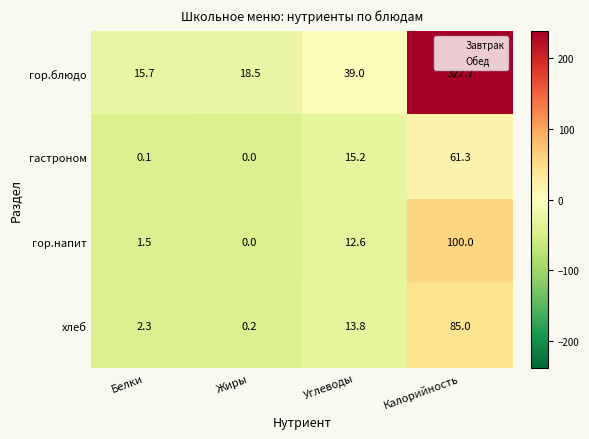

Where does the хлеб series first go above 13?

Углеводы